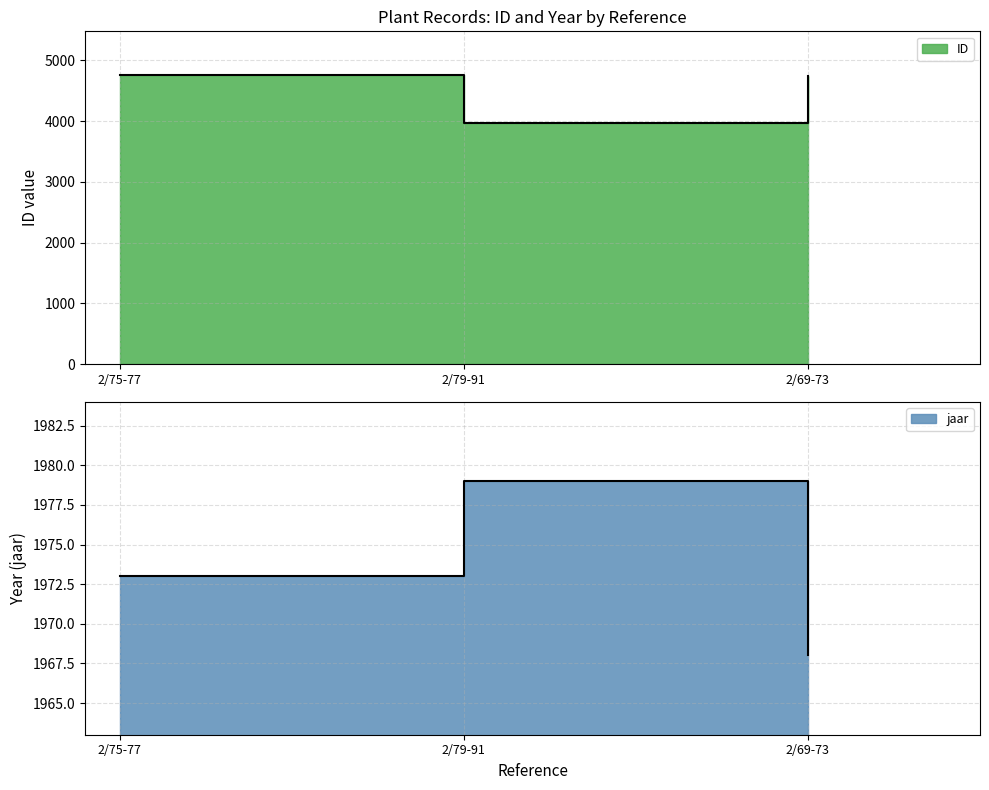

What is the sum of all jaar values?

5920